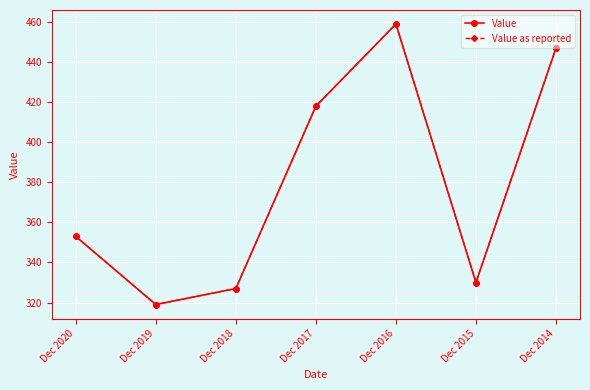

Is this an area chart (filled region under the line)?

No